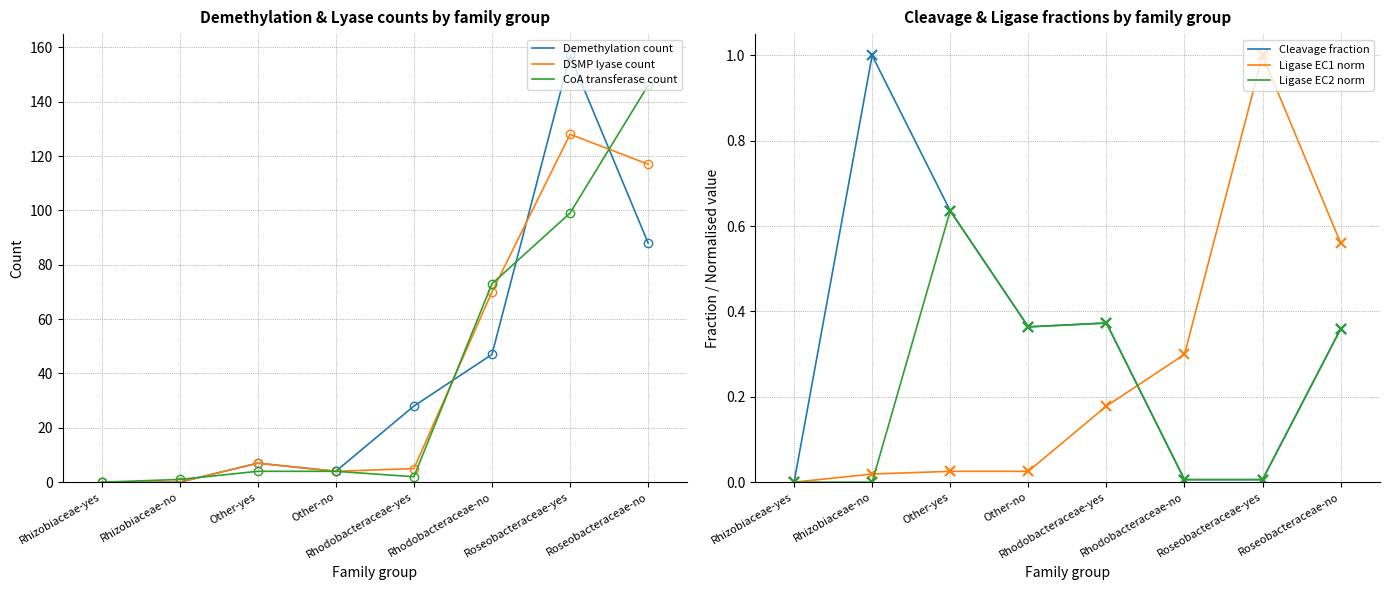

What is the difference between the maximum and second lowest values in the Ligase EC1 norm series?

1.0